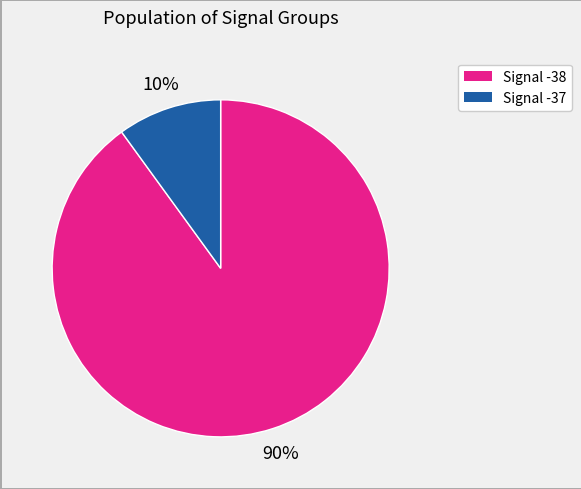

To the nearest percent, what is the average slice percentage?

50%